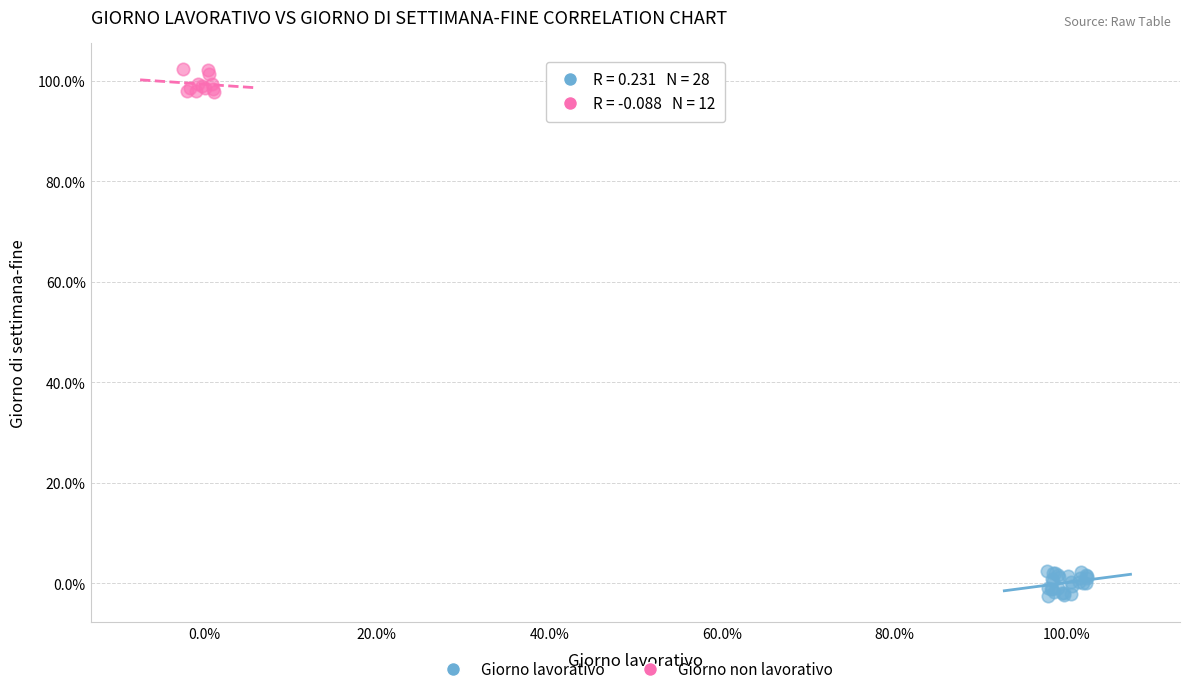

What are all the series names shown in the legend?

Giorno lavorativo, Giorno non lavorativo